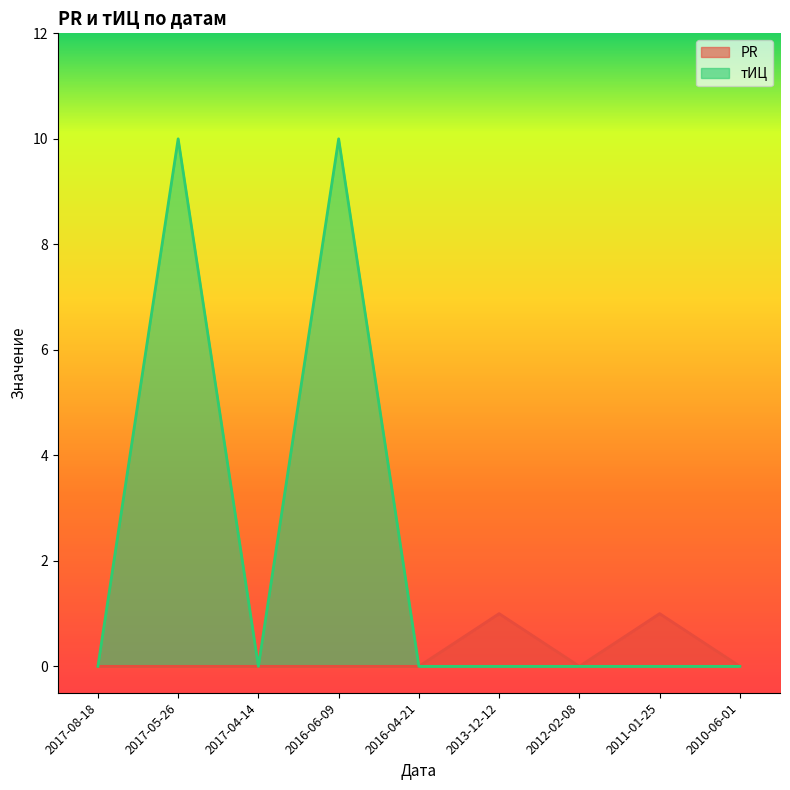

The тИЦ series shows 0 at 2013-12-12. True or false?

True